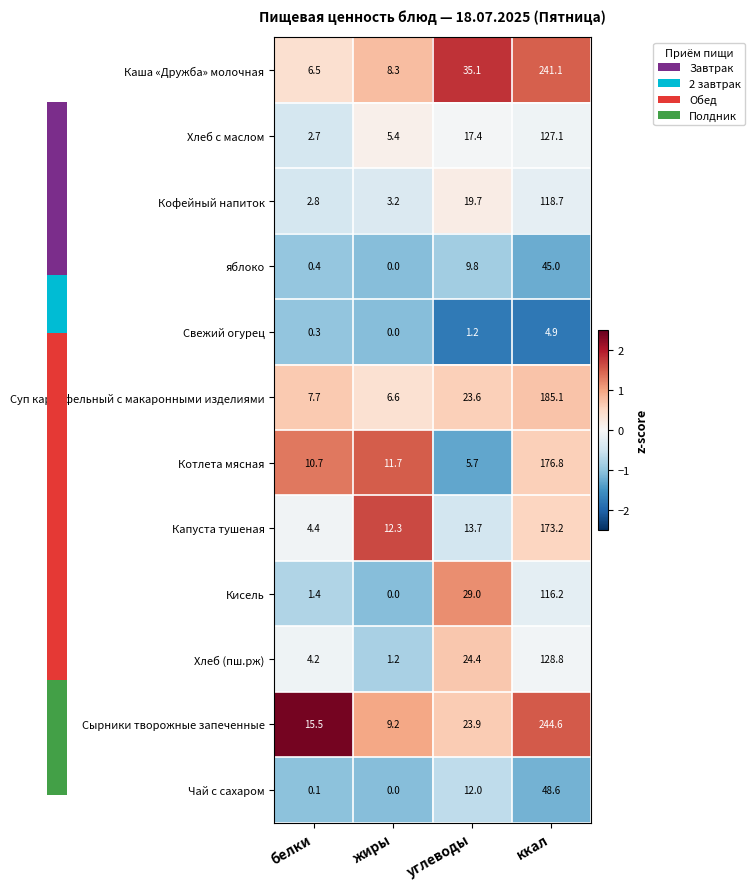

List the series in order of their peak value, lowest first.

Свежий огурец, яблоко, Чай с сахаром, Кисель, Кофейный напиток, Хлеб с маслом, Хлеб (пш.рж), Капуста тушеная, Котлета мясная, Суп картофельный с макаронными изделиями, Каша «Дружба» молочная, Сырники творожные запеченные